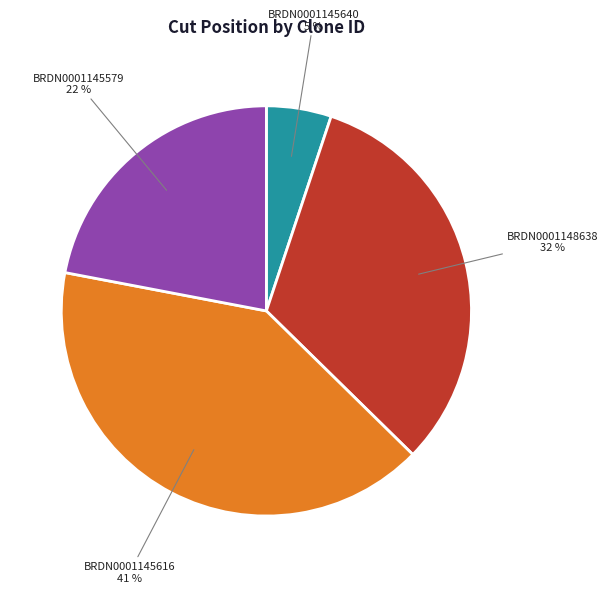

What is the smallest slice in the pie chart?

BRDN0001145640